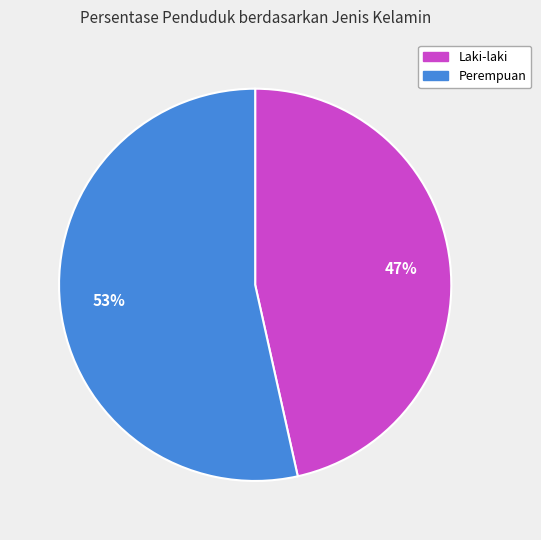

Do Laki-laki and Perempuan together represent more than half of the pie?

Yes